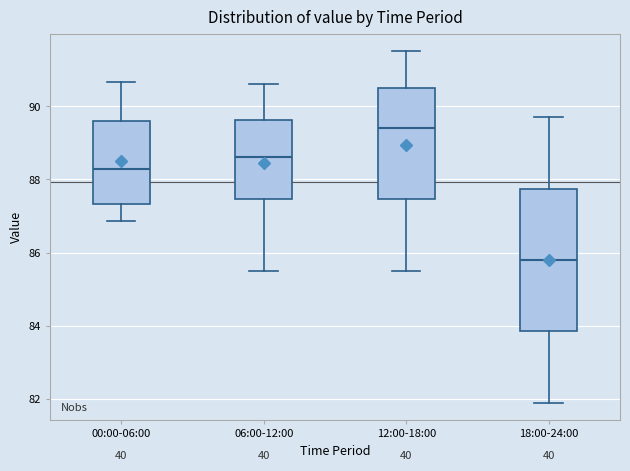

Which box is the tallest, from its lower edge to its upper edge?

18:00-24:00